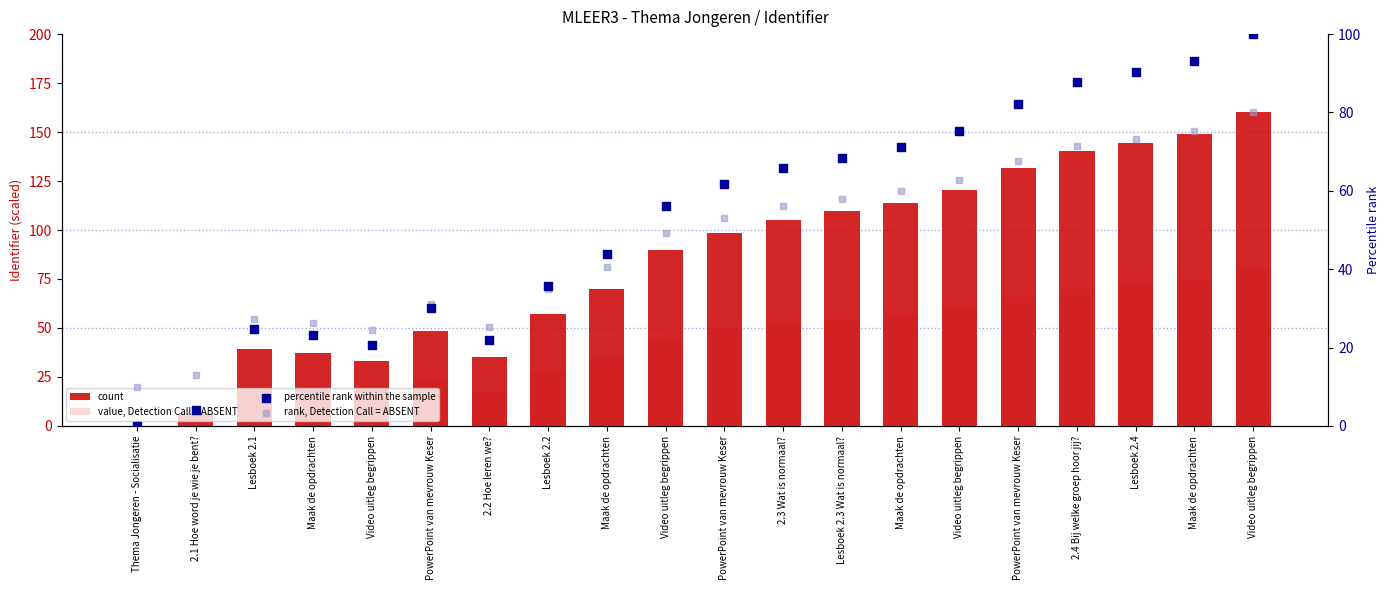

Which series has the widest spread of Y values?

count